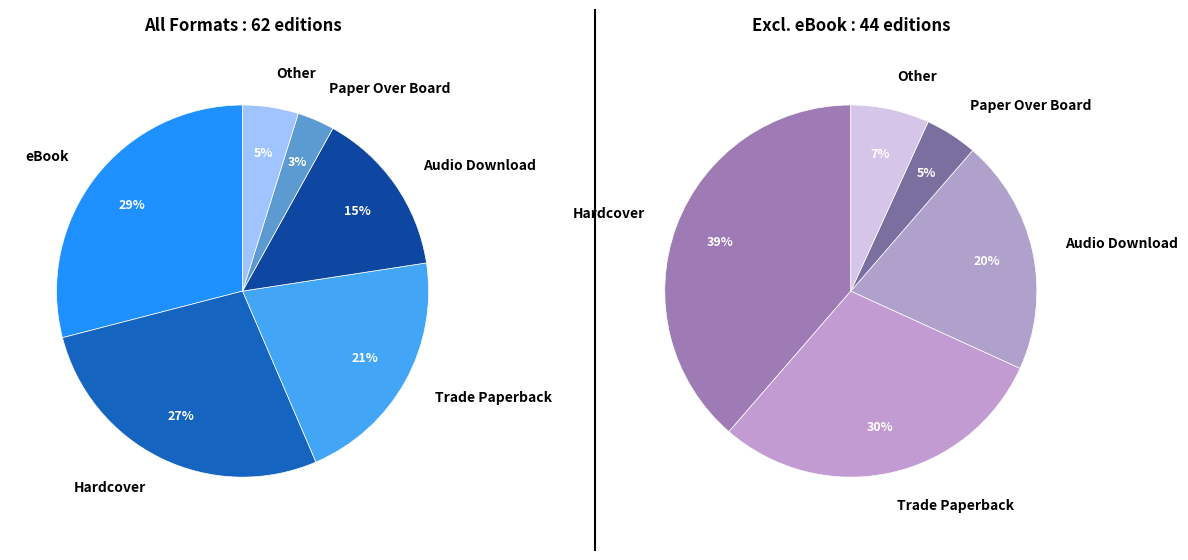

To the nearest percent, what is the difference between the largest and smallest slice percentages?

26%